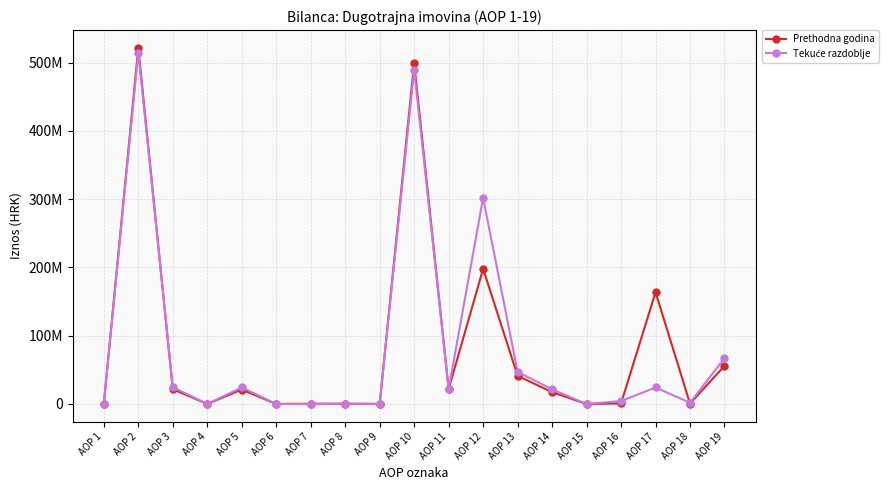

At which label does Tekuće razdoblje first exceed 21428585?

AOP 2